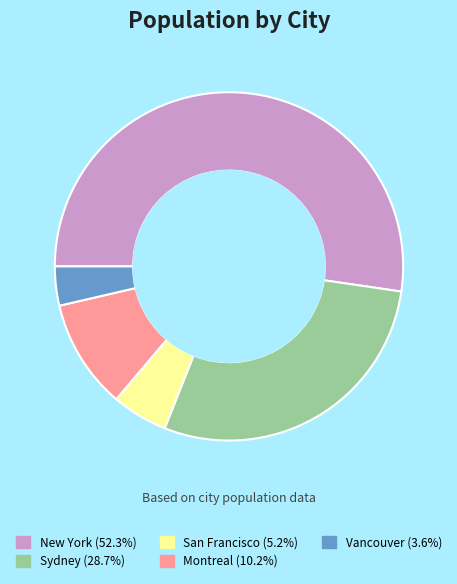

Combined, do San Francisco and Vancouver account for over 50%?

No